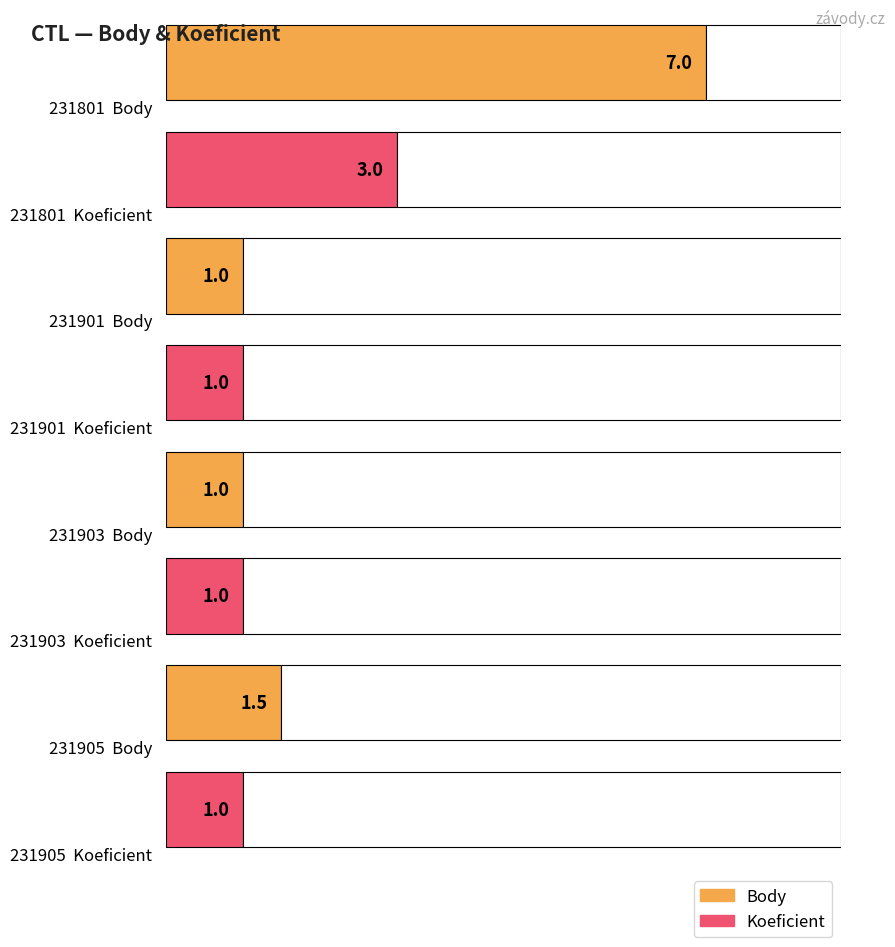

Which series has the largest total across all categories?

Body